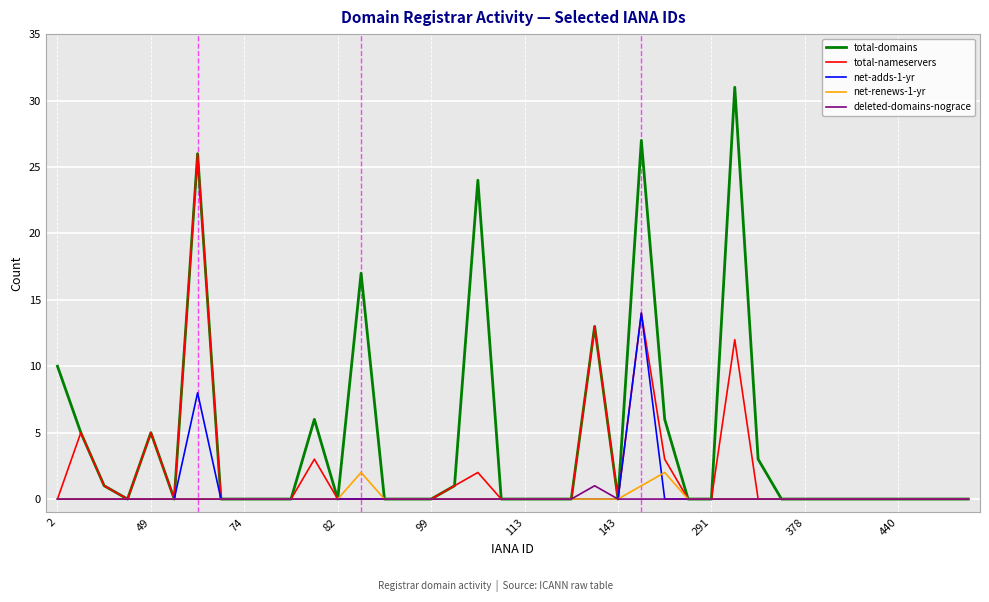

Which series has the largest total across all categories?

total-domains